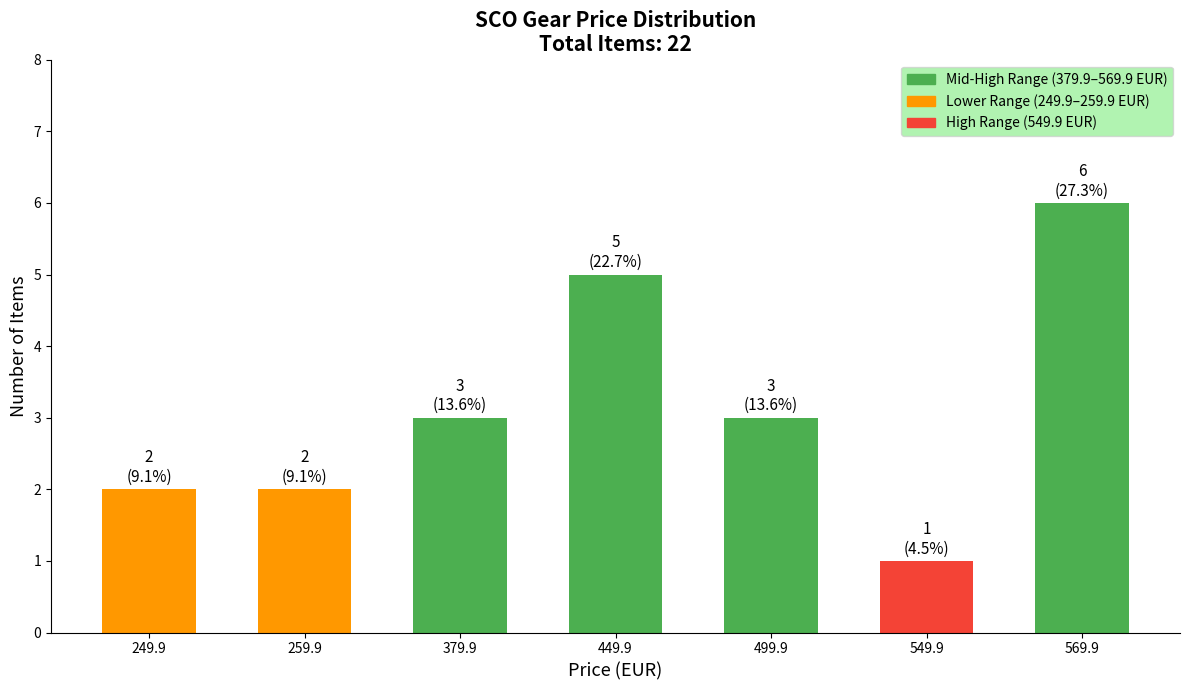

Which has a higher value, 499.9 or 259.9?

499.9